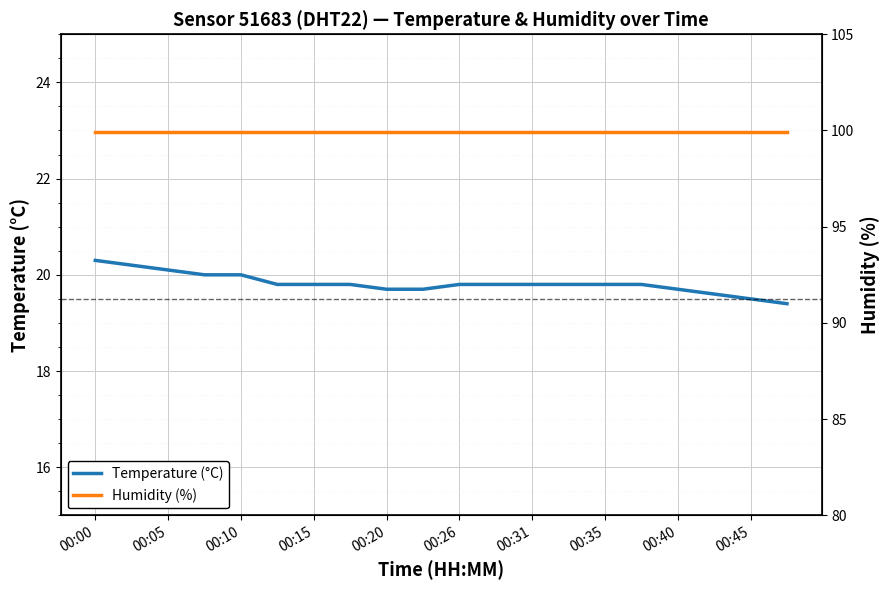

What is the highest value of the Temperature (°C) series?

20.3